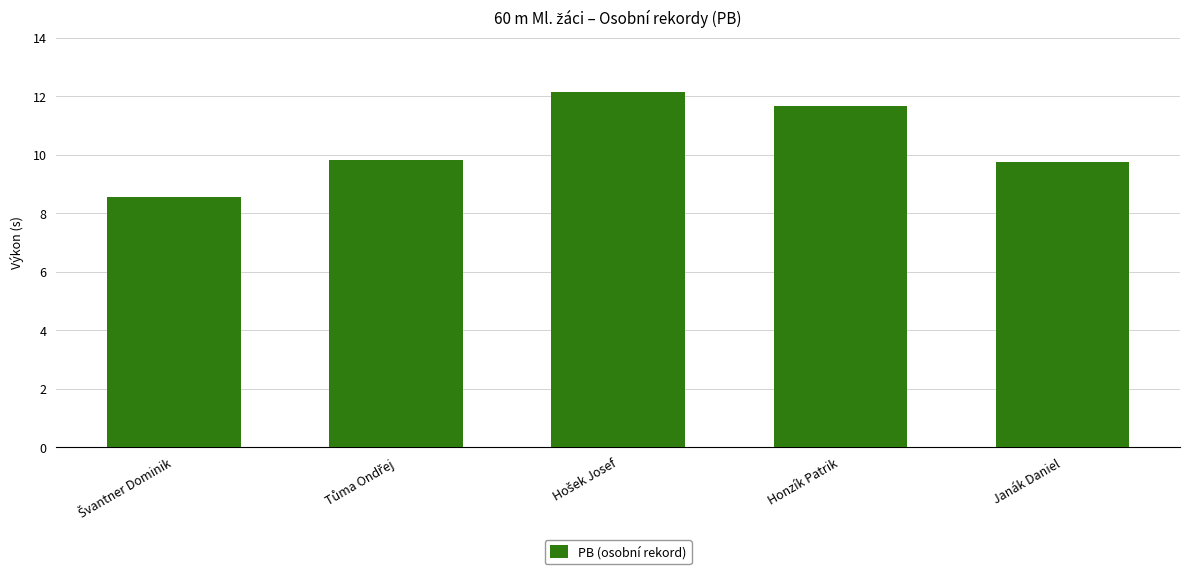

What is the smallest value displayed?

8.6